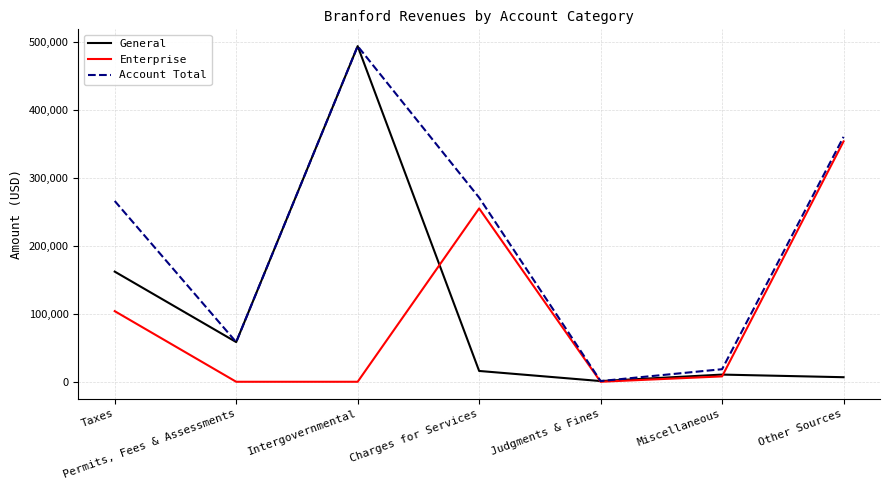

Where do General and Enterprise first cross each other?

Intergovernmental and Charges for Services